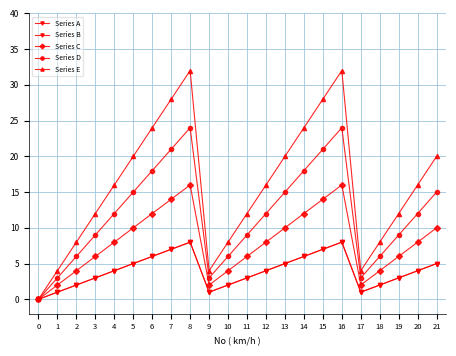

Is this an area chart (filled region under the line)?

No